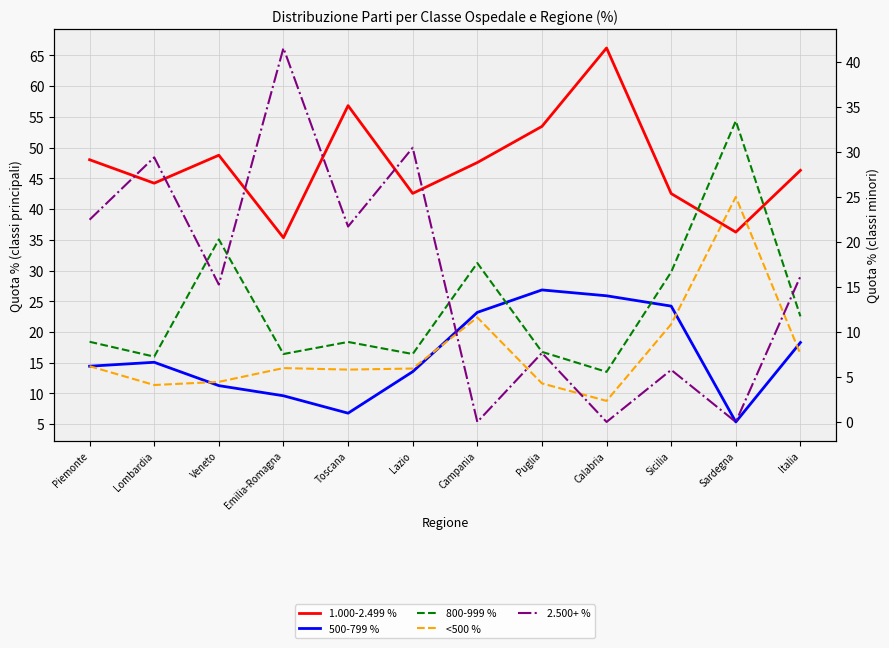

True or false: 800-999 % has a value of 8.9 at Toscana.

True